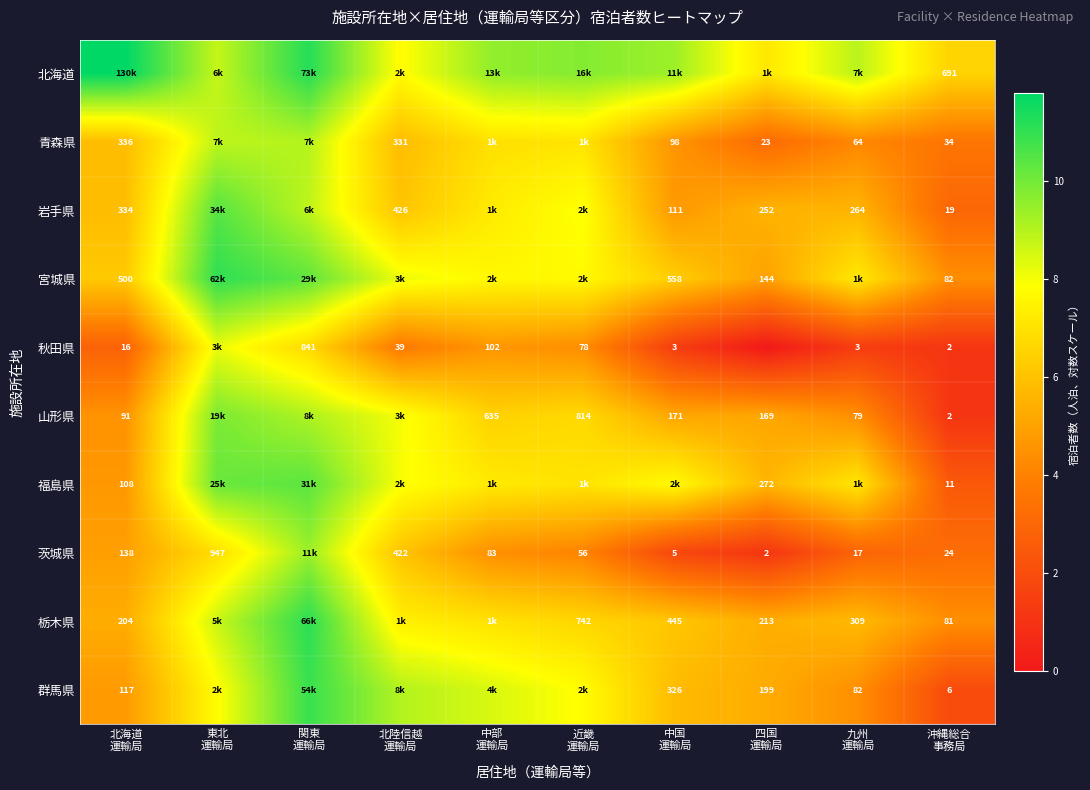

At which label does 秋田県 reach its peak?

東北 運輸局